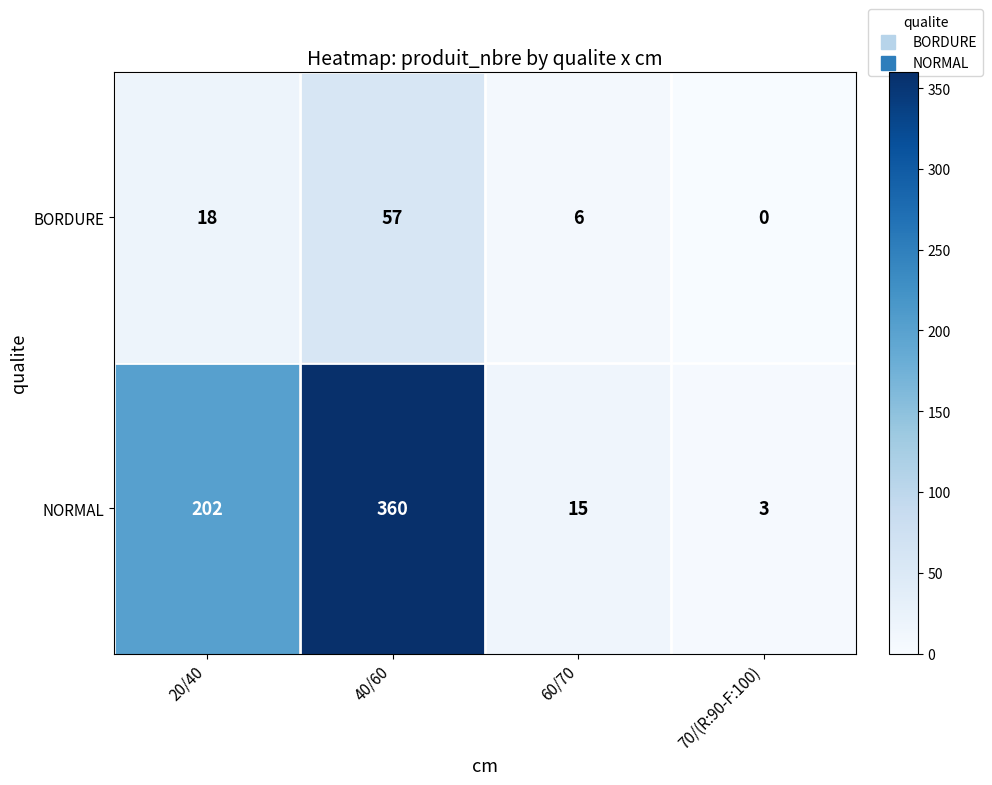

What is the greatest value displayed?

360